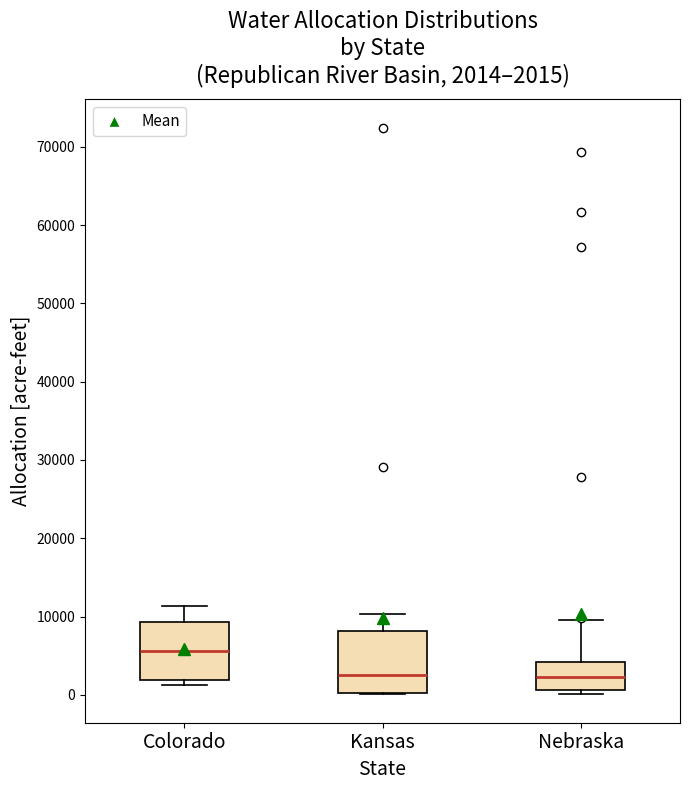

Which box's median line is the highest?

Colorado